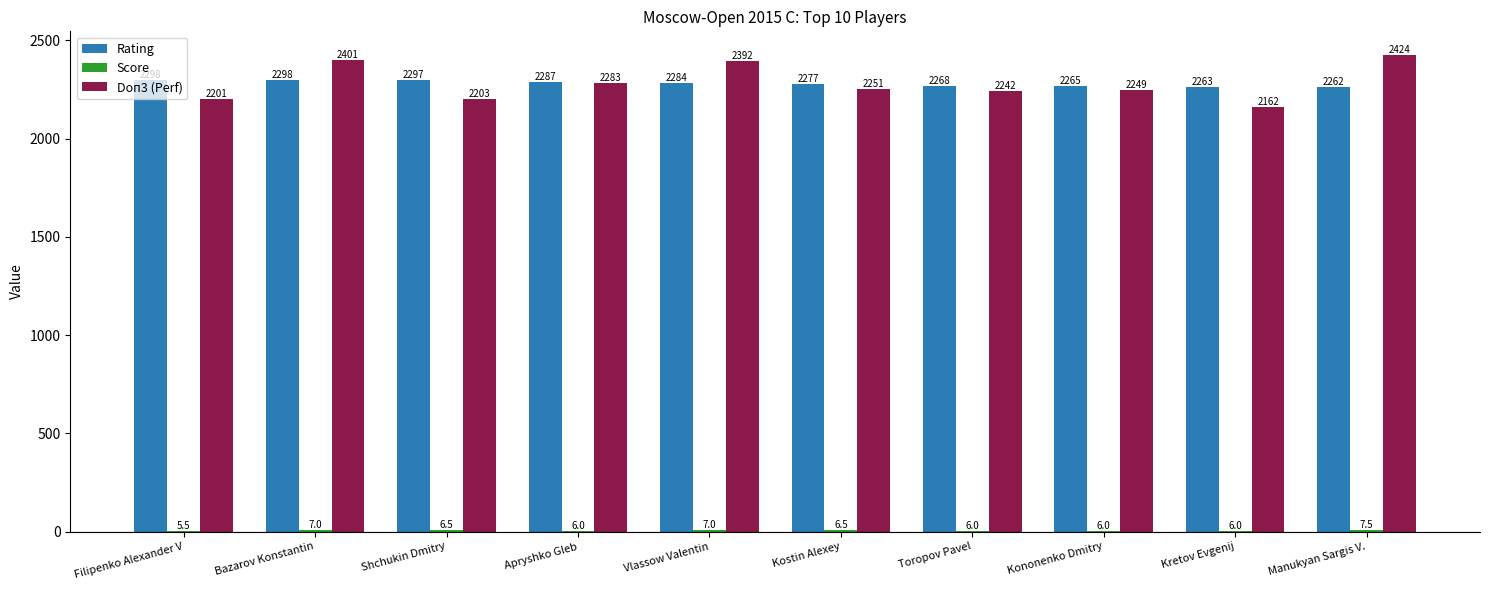

Count the number of data series in this chart.

3